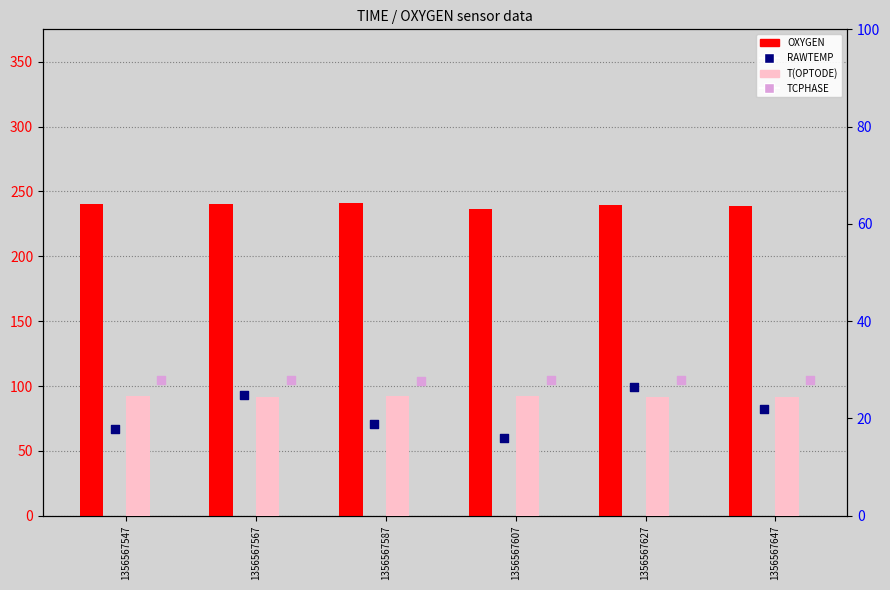

At which category is the sum across all series the highest?

1356567627